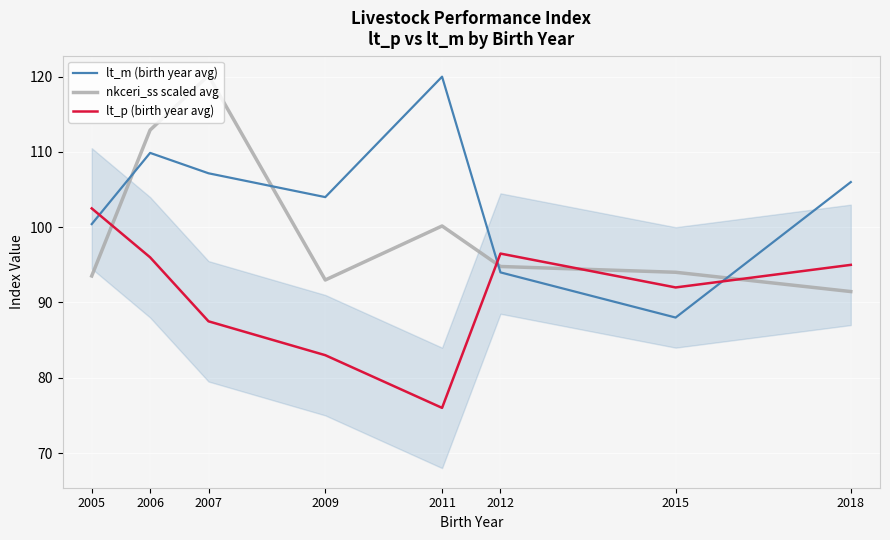

Which series has the largest total across all categories?

lt_m (birth year avg)